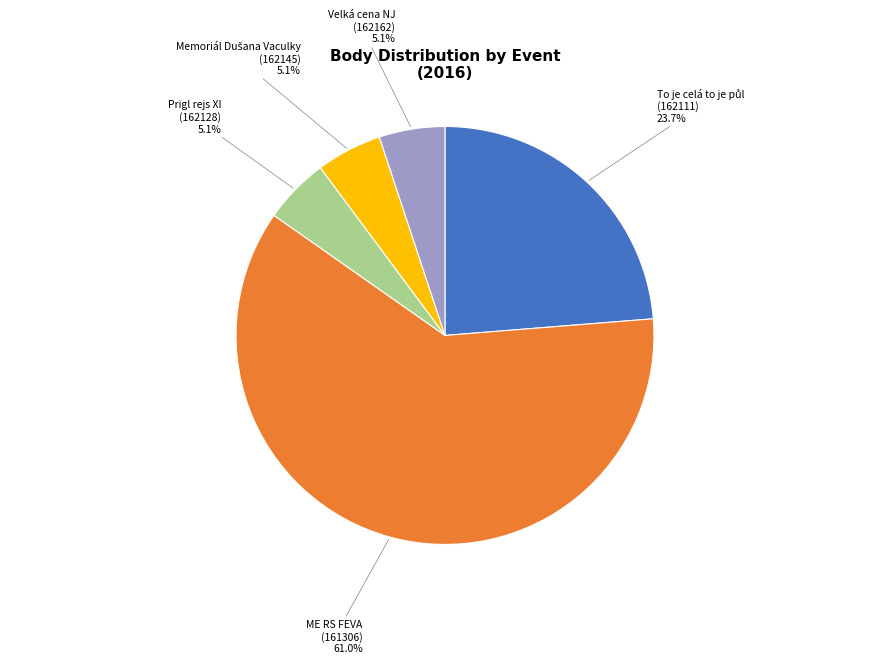

Is there any slice that represents more than half of the pie?

Yes